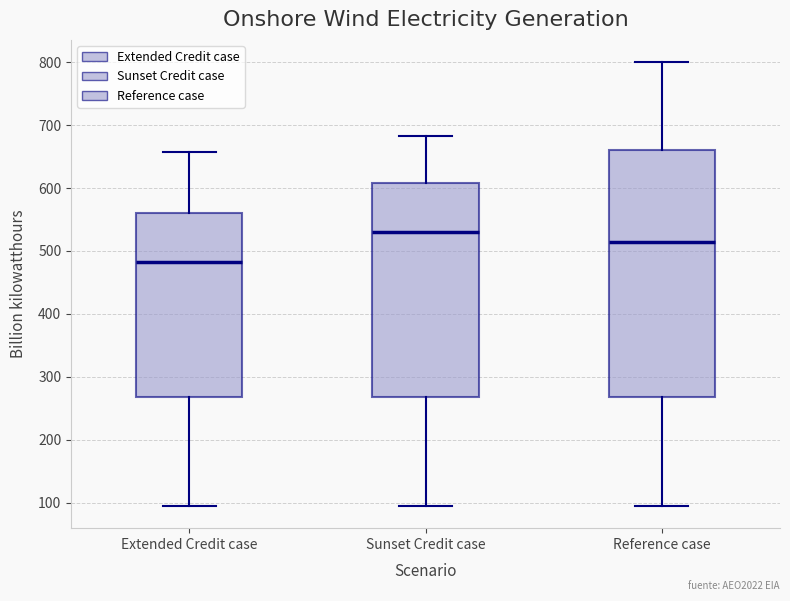

Comparing the boxes themselves (not the whiskers), which one is the tallest?

Reference case